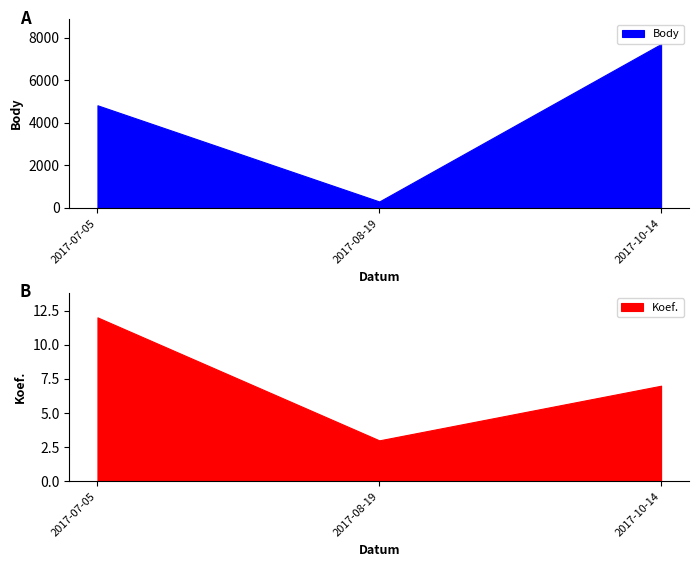

What is the total value across all series at 2017-10-14?

7714